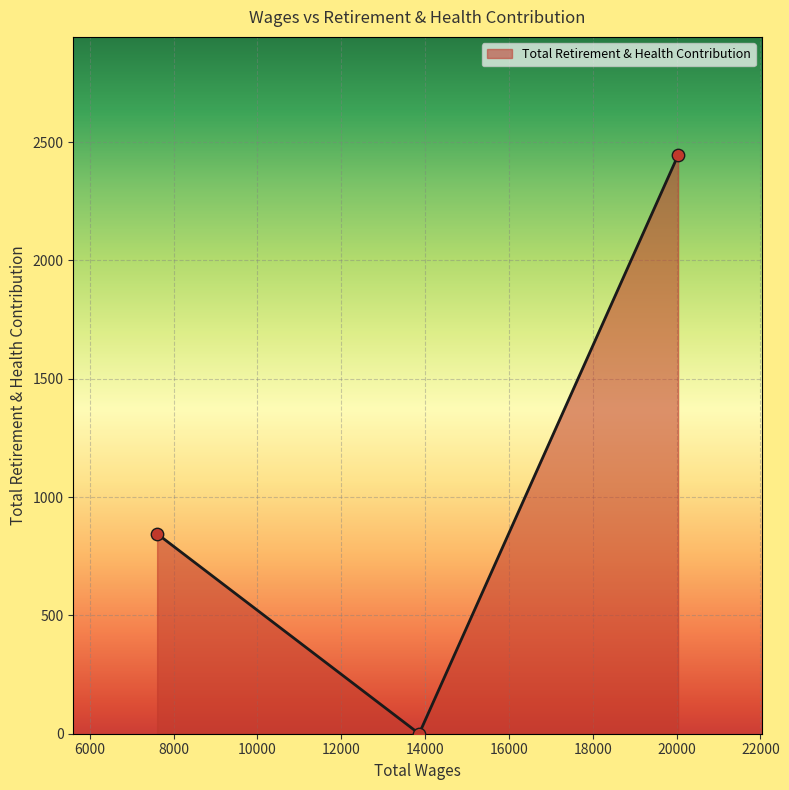

What is the sum of all values?

3290